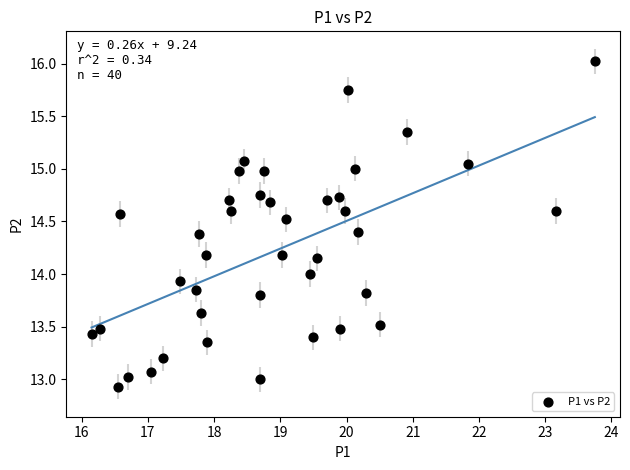

What is the range of X values (max minus min)?

7.6